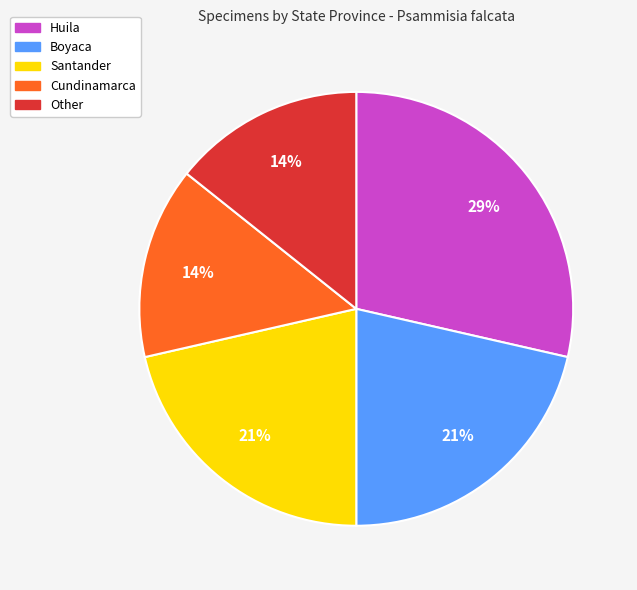

To the nearest percent, what percentage of the pie is Cundinamarca?

14%